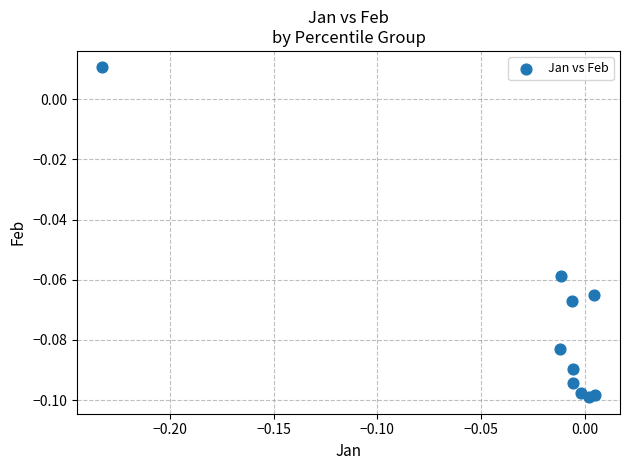

How many data points are displayed?

10